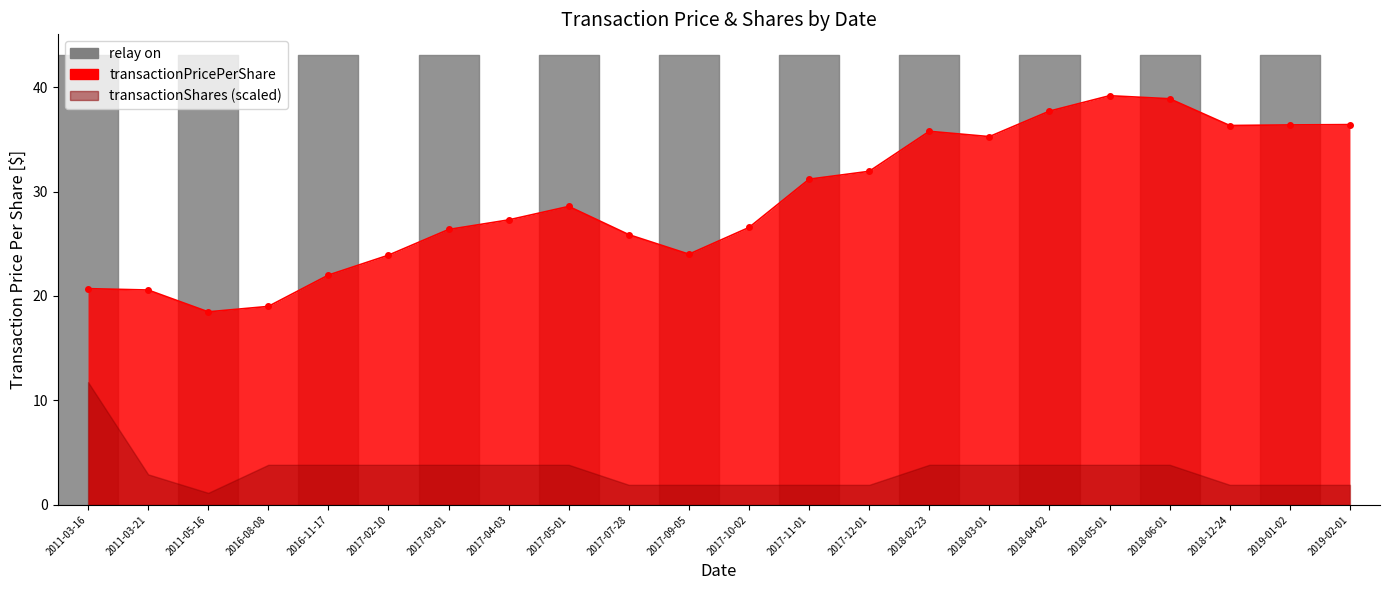

Reading left to right, transcribe all the data shown in this chart.

20.7	20.6	18.5	19.0	22.0	23.9	26.4	27.3	28.6	25.9	24.0	26.6	31.2	31.9	35.8	35.3	37.7	39.2	38.9	36.3	36.4	36.4